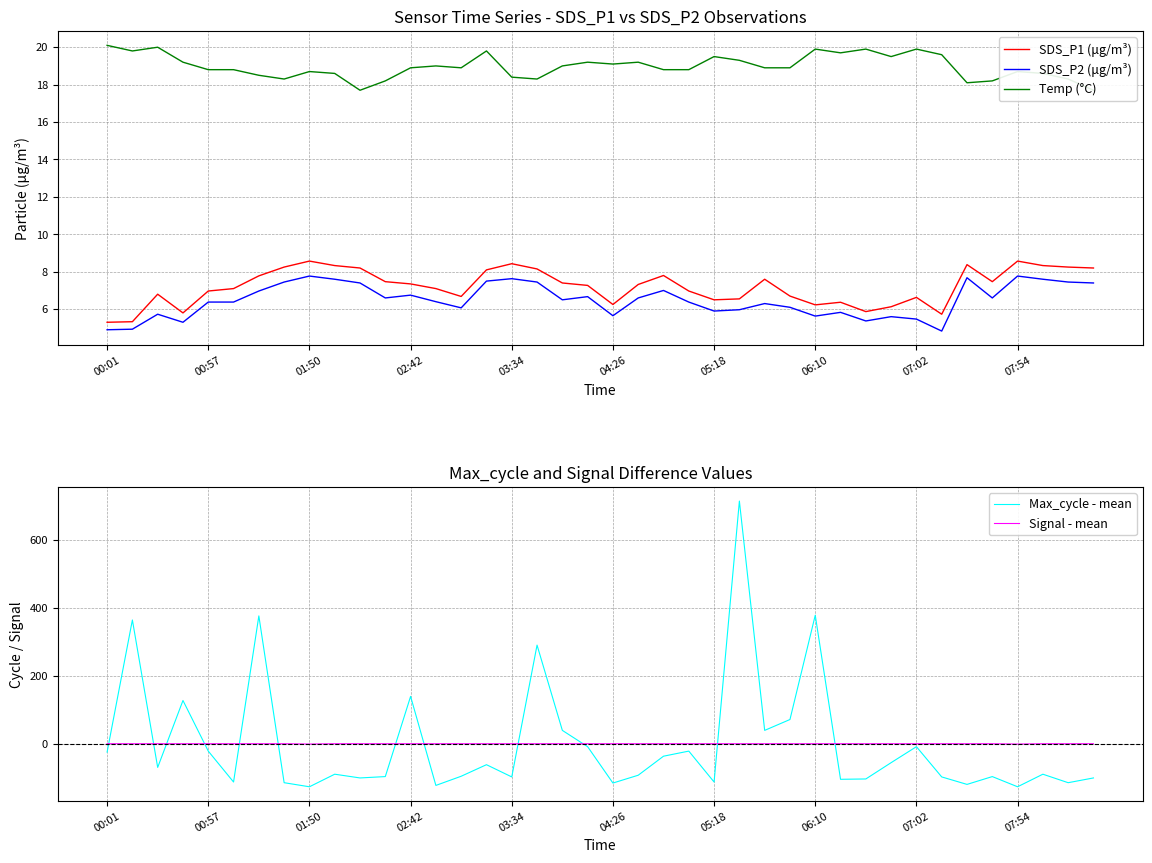

At which label does Signal - mean reach its peak?

00:01